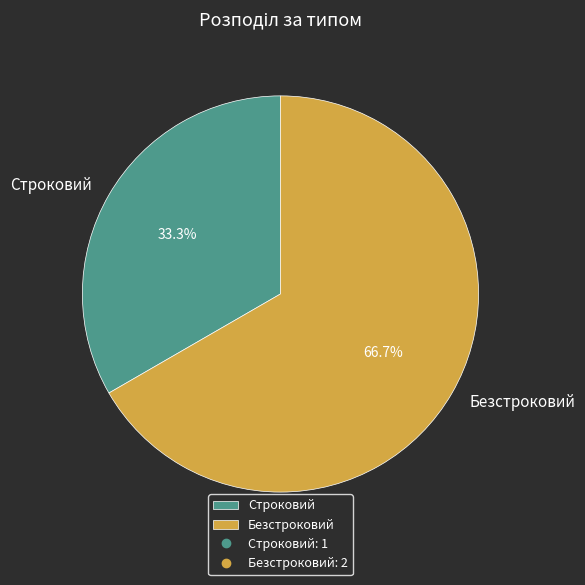

Rank the categories by value from highest to lowest.

Безстроковий, Строковий